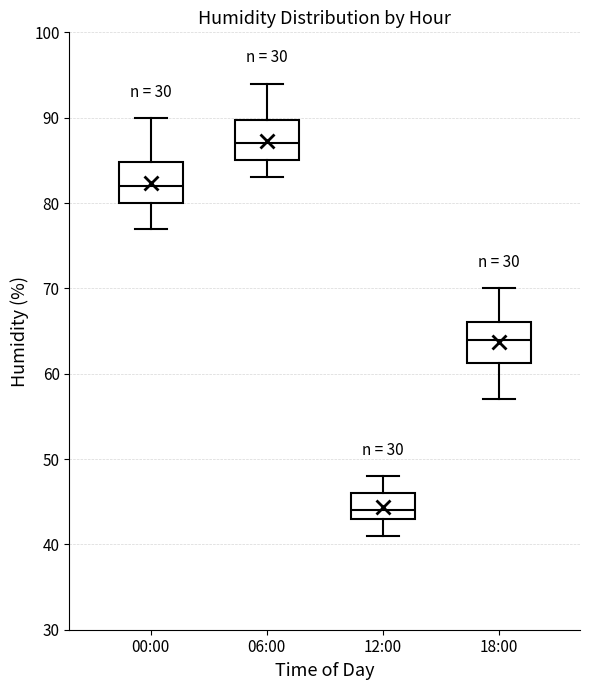

Which box's median line is the highest?

06:00